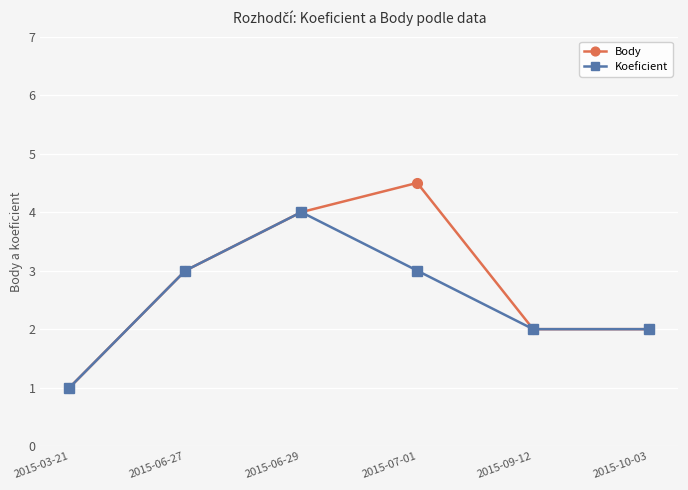

Is the value of Body at 2015-06-27 greater than the value of Koeficient at 2015-10-03?

Yes